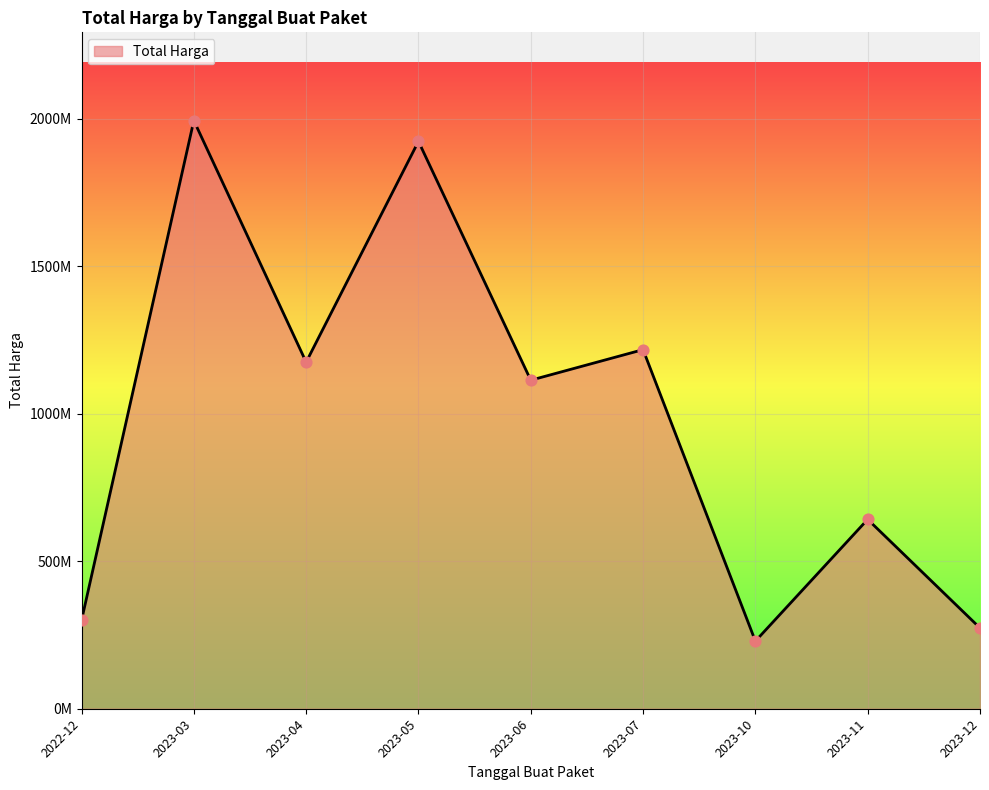

Does the chart have visible grid lines?

Yes